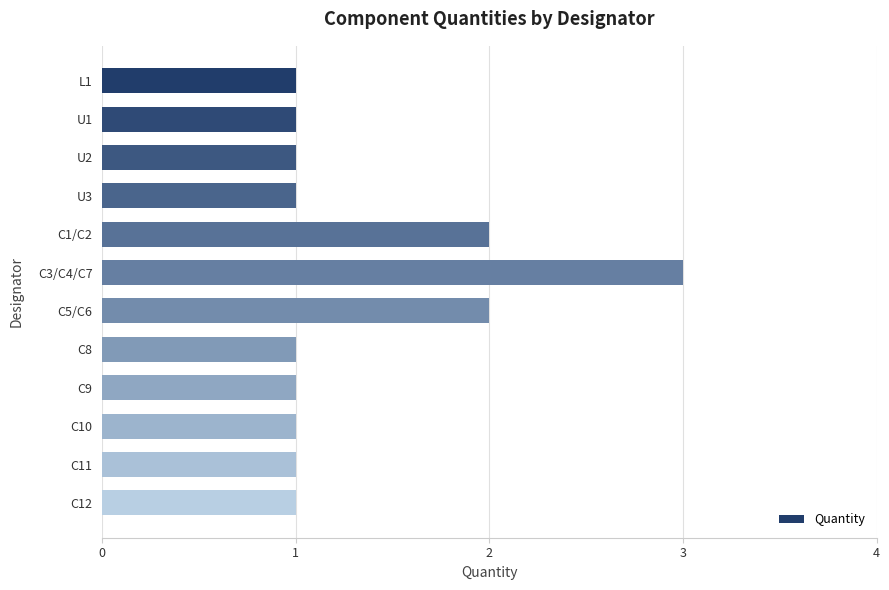

What is the sum of all values?

16